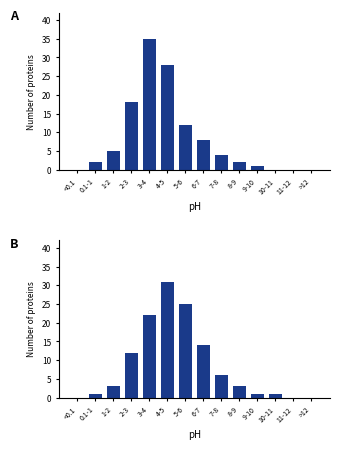

What is the label of the 4th bar from the left?

2-3